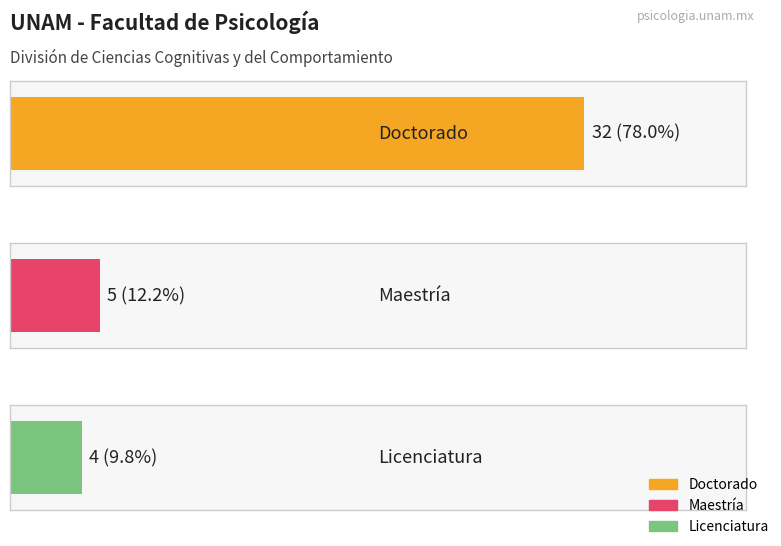

What are all the series names shown in the legend?

Doctorado, Maestría, Licenciatura